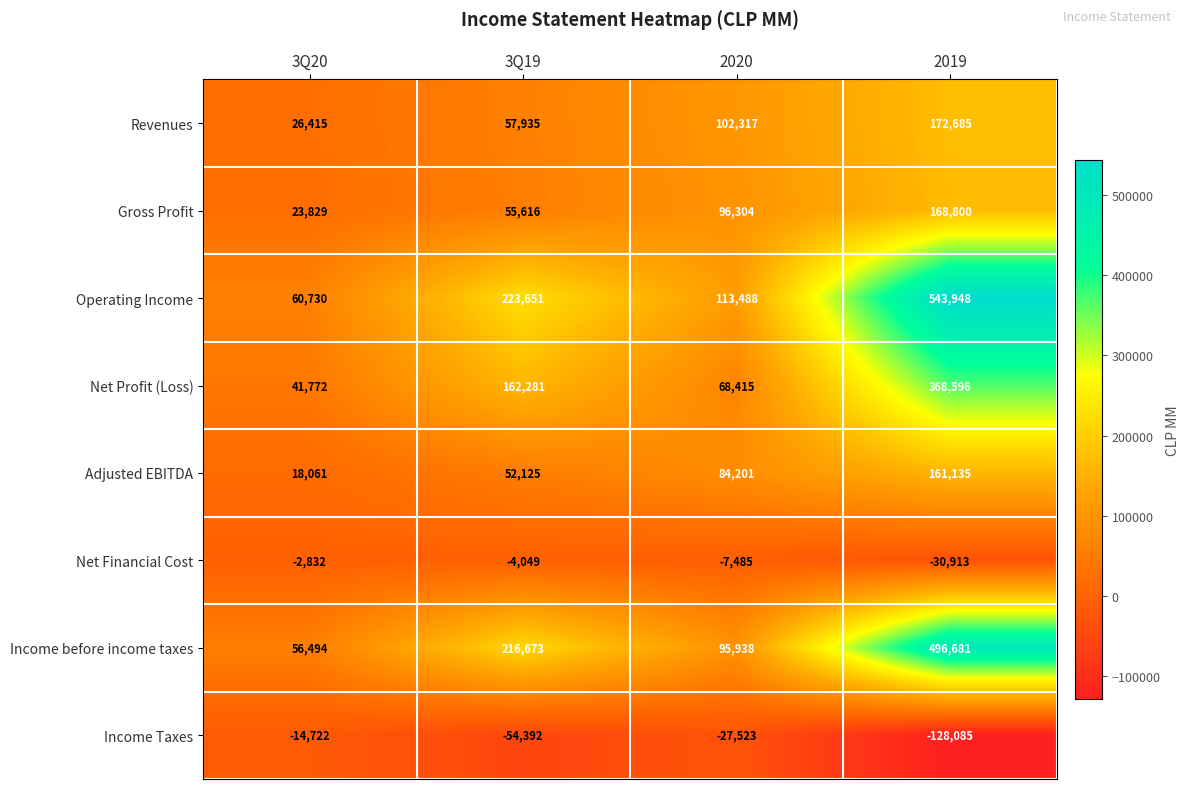

What is the spread (max minus min) of values at 2020?

141011